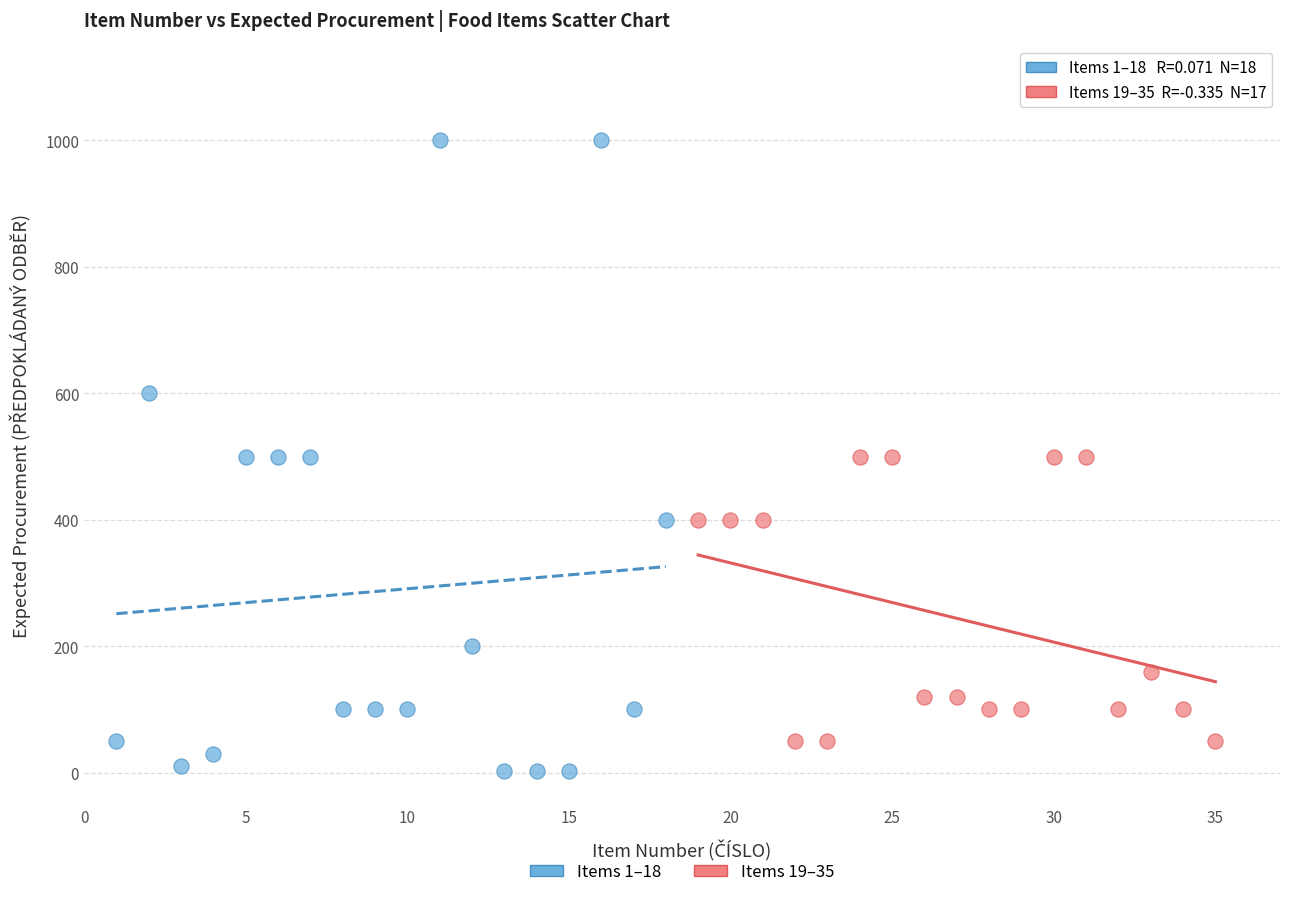

What are all the series names shown in the legend?

Items 1–18, Items 19–35